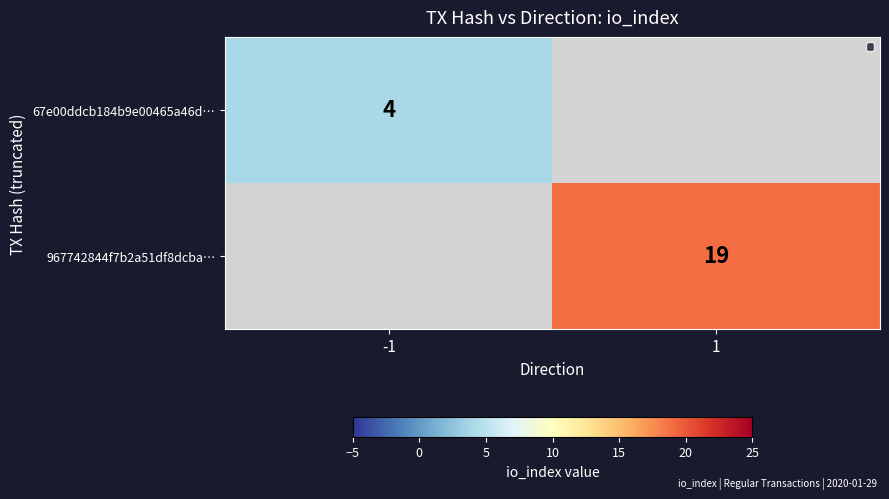

True or false: 967742844f7b2a51df8dcba… has a value of 19 at 1.

True